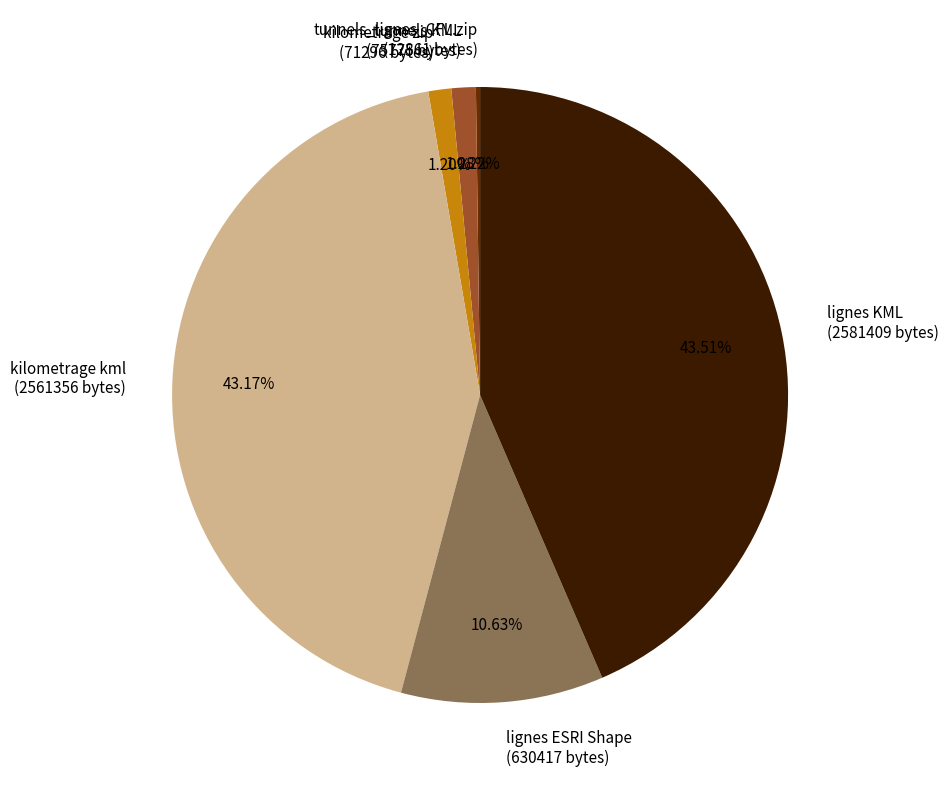

Is the sum of kilometrage kml (2561356 bytes) and lignes ESRI Shape (630417 bytes) greater than half?

Yes